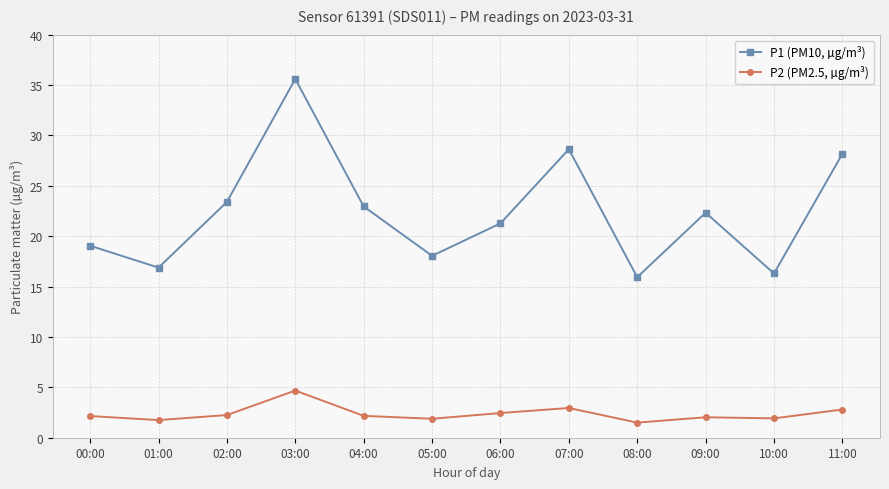

What is the label of the 2nd point from the right?

10:00